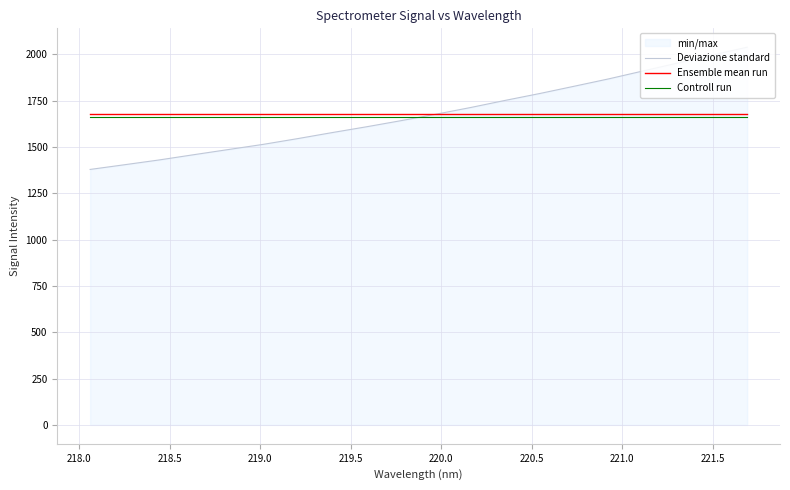

What is the smallest value displayed?

1379.0